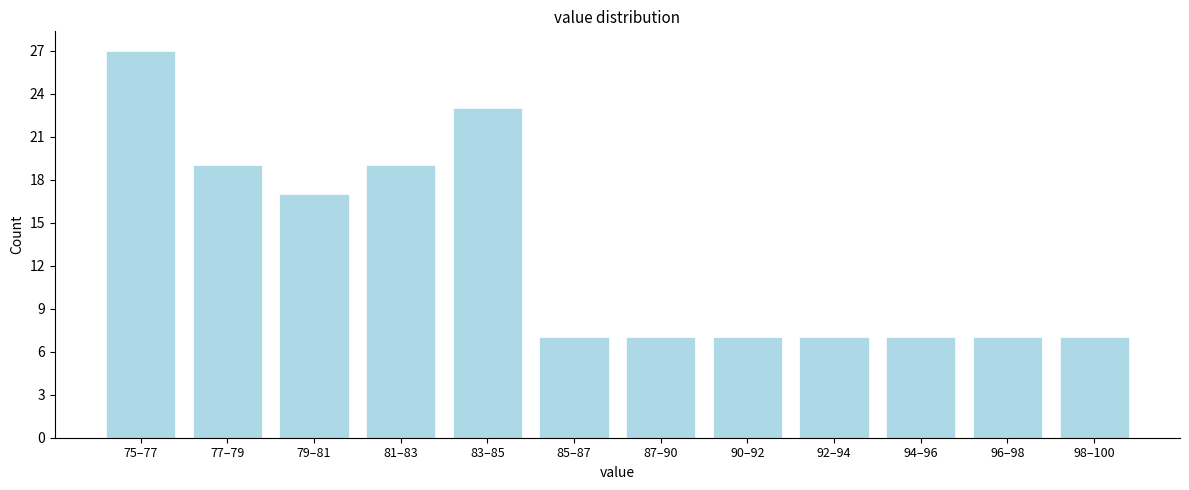

Reading left to right, what are all the values shown in this chart?

27	19	17	19	23	7	7	7	7	7	7	7